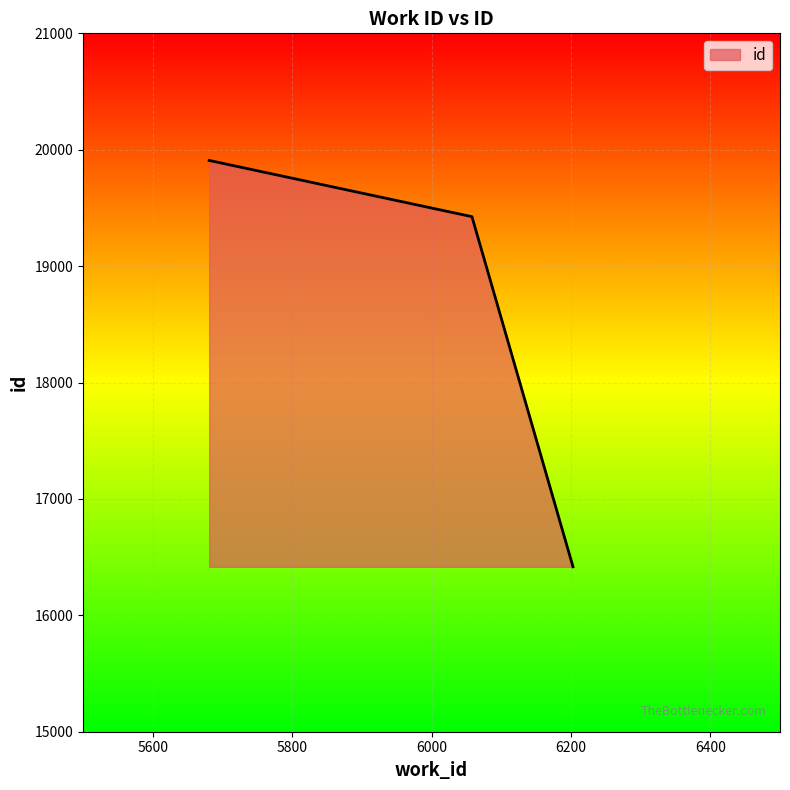

How many values are below 19425?

1